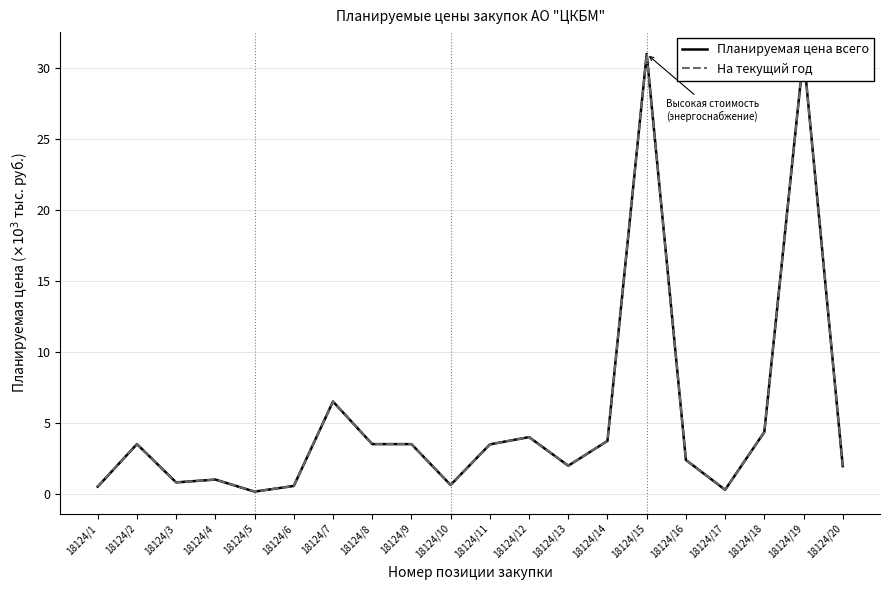

What is the value of the На текущий год point at the 14th from the left?

3.7